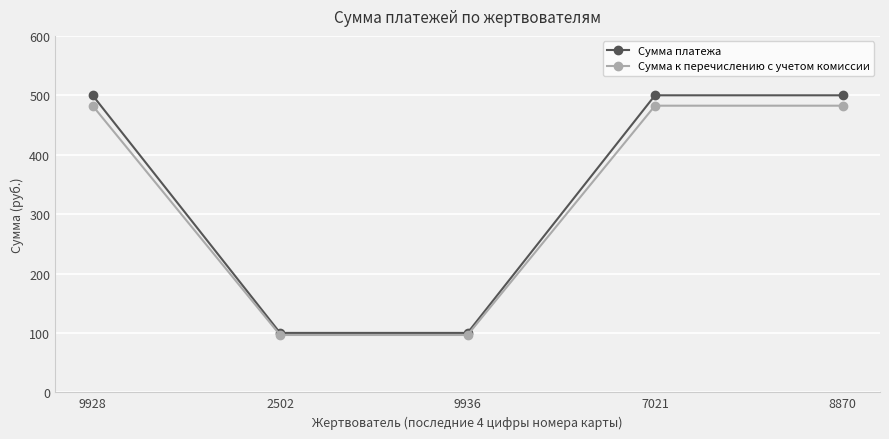

What is the value of the Сумма к перечислению с учетом комиссии point at the 2nd from the left?

96.5